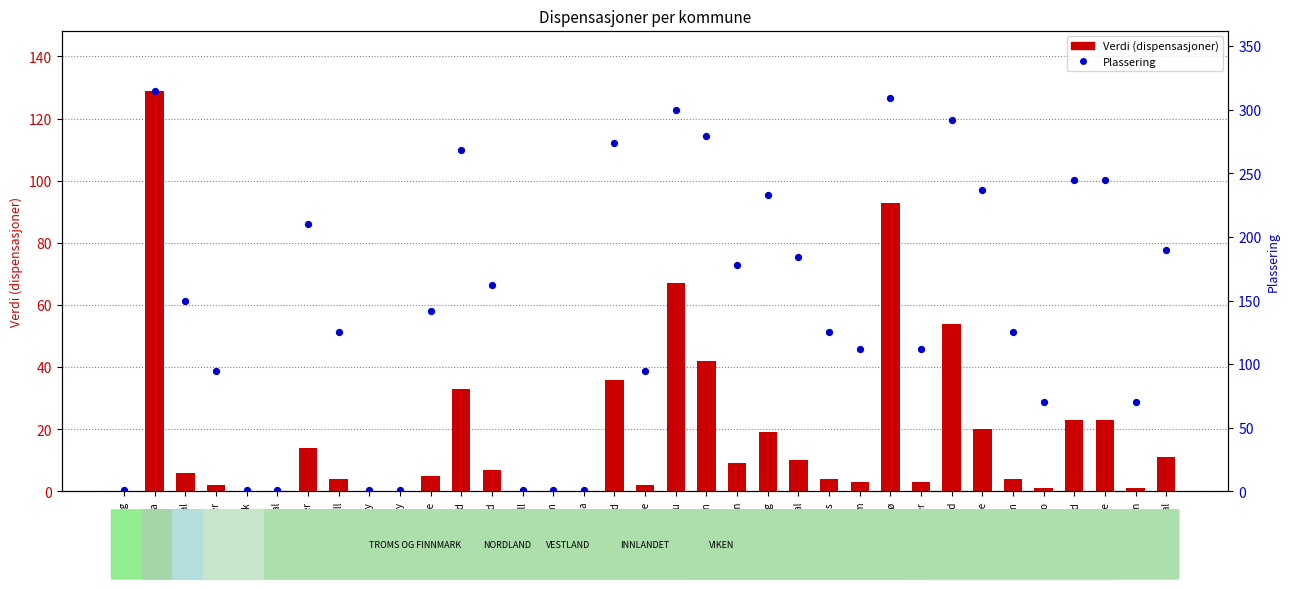

What are all the series names shown in the legend?

Verdi (dispensasjoner), Plassering